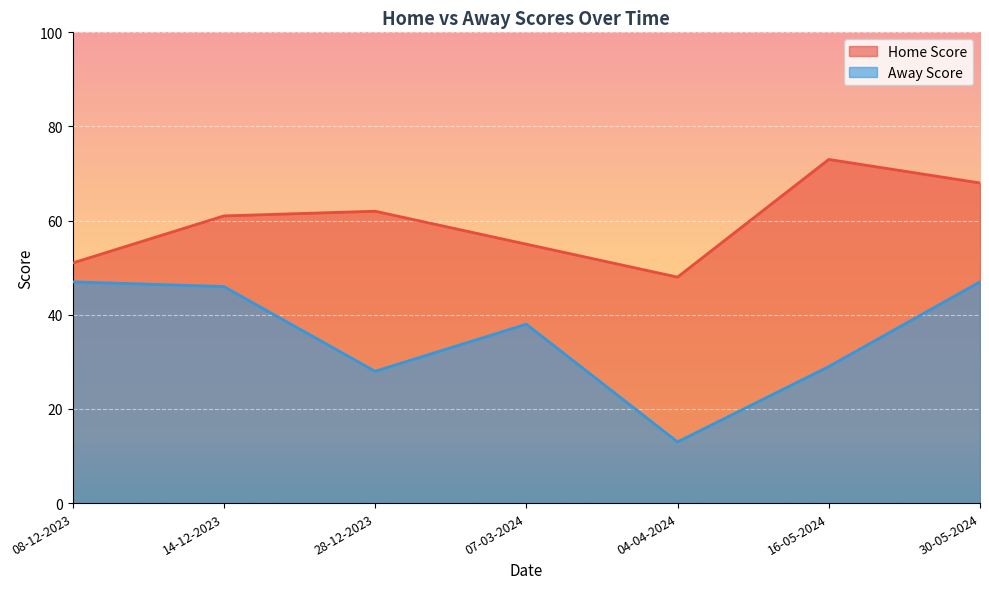

What is the value of the Home Score point at the 5th from the left?

48